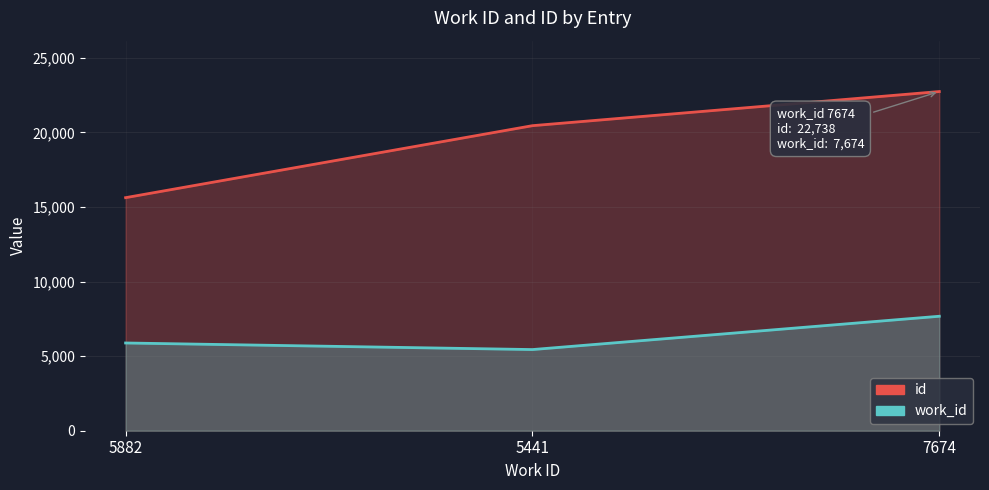

How many distinct data groups are displayed?

2